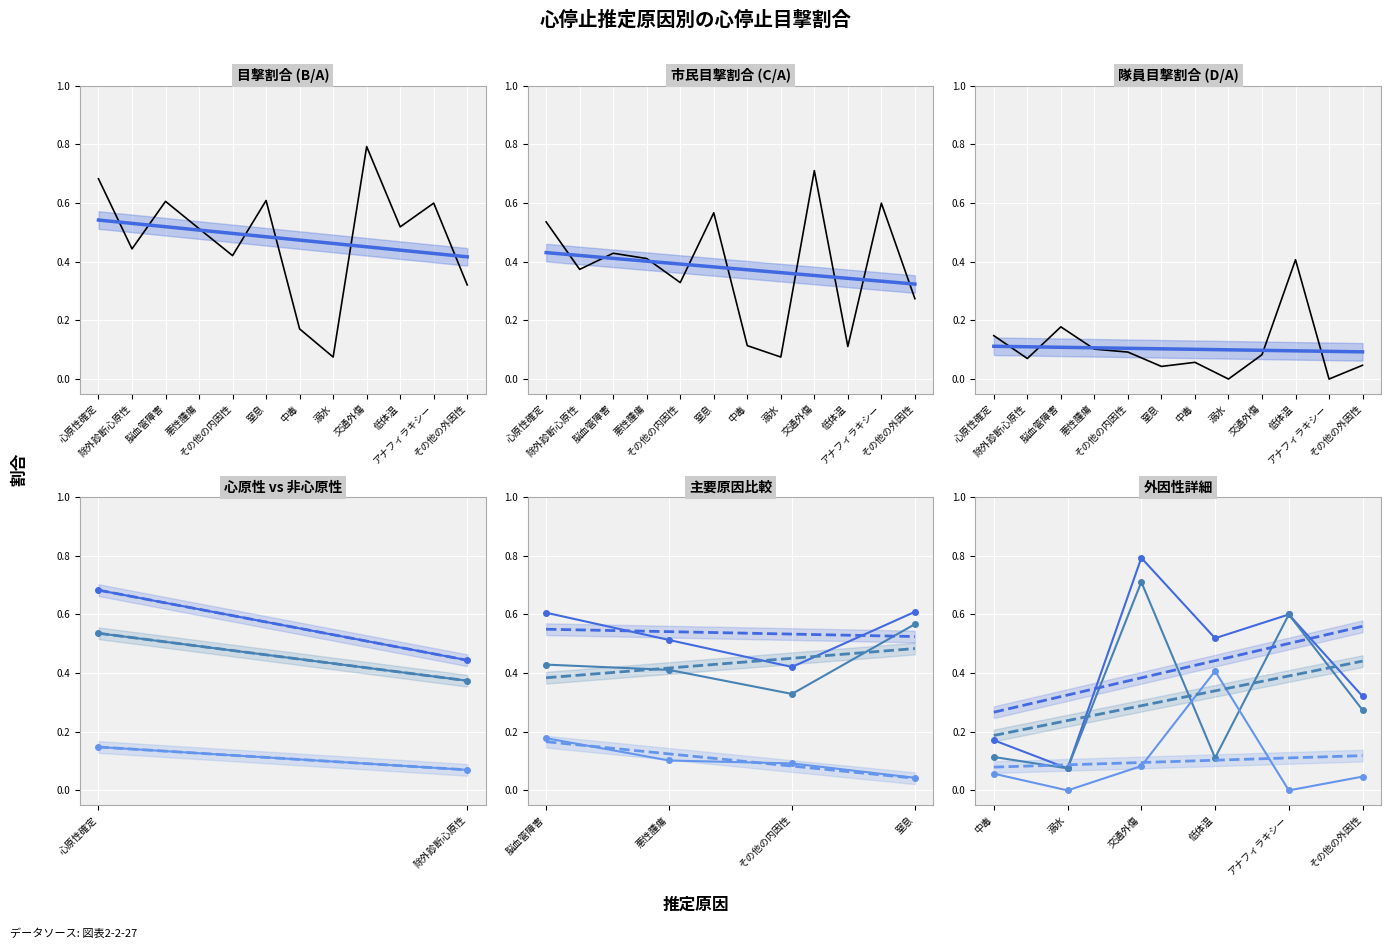

Which series has the largest range (max minus min)?

目撃割合(B/A)